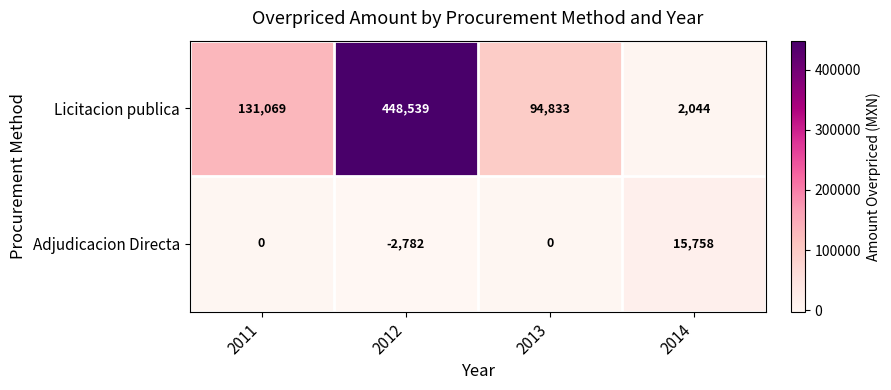

Rank the series by their maximum value, from lowest to highest.

Adjudicacion Directa, Licitacion publica